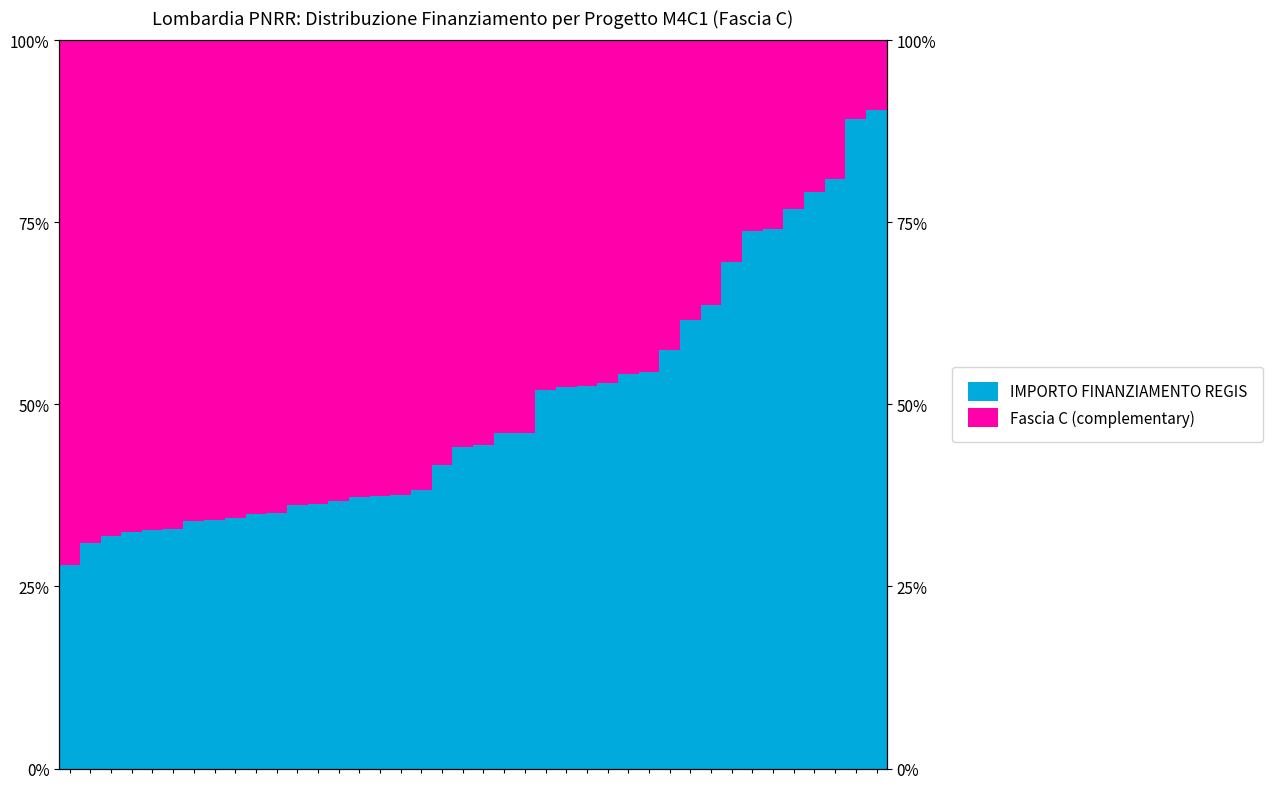

Is it true that IMPORTO FINANZIAMENTO REGIS equals 0.4 at 14?

True